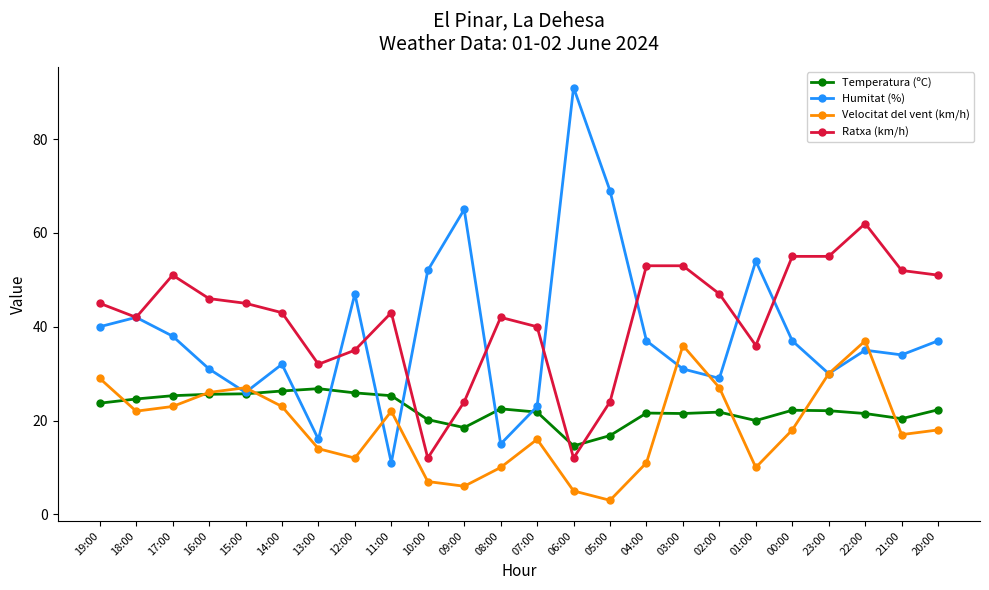

What value does the Humitat (%) series have at 18:00?

42.0